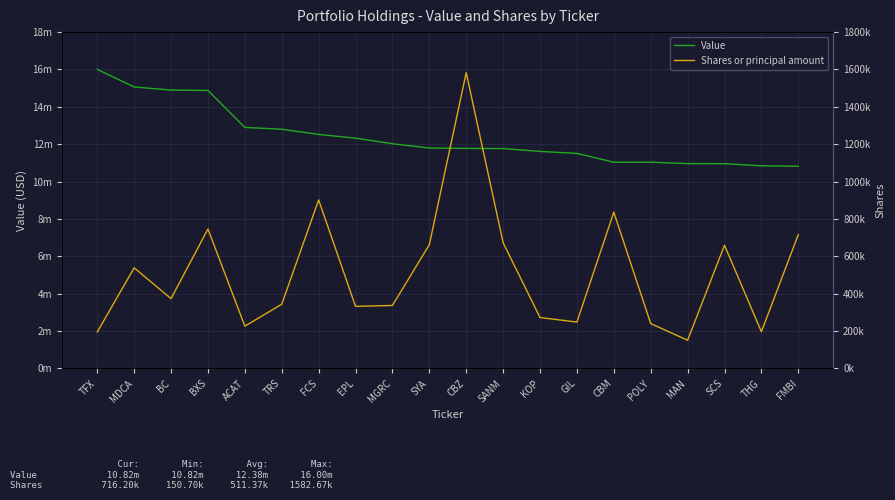

What is the difference between the second highest and minimum values in the Value series?

4242000